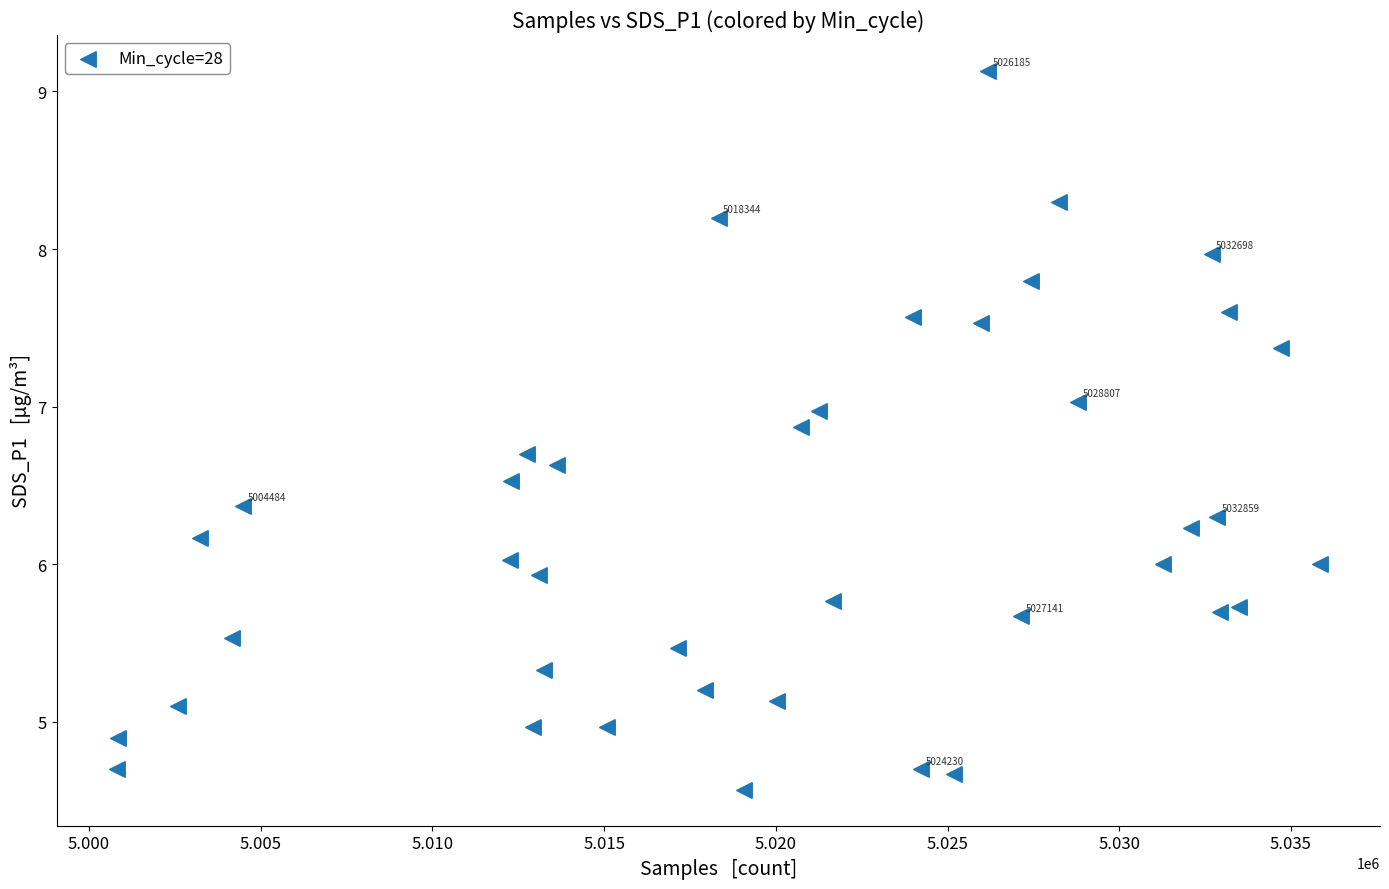

What is the range of Y values (max minus min)?

4.6